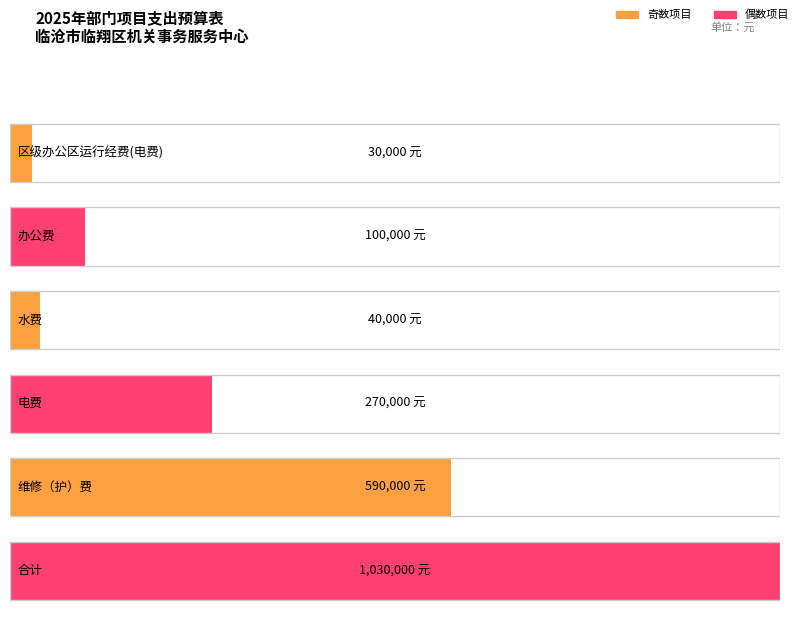

What is the label of the 3rd bar from the left?

水费